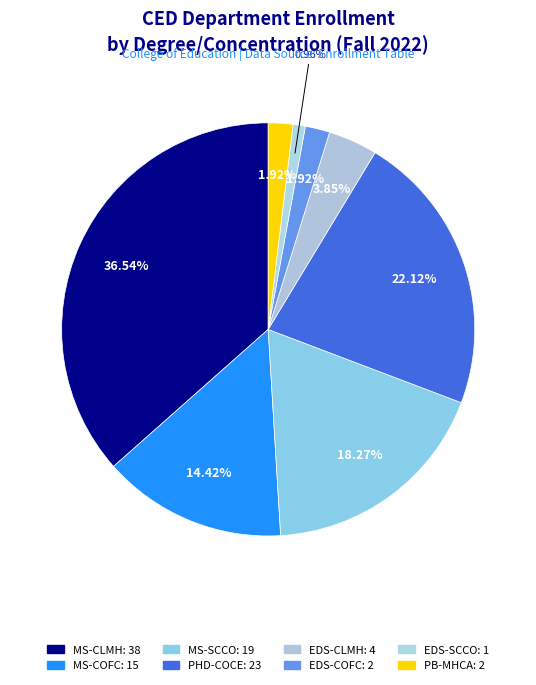

Count the number of slices in the pie.

8